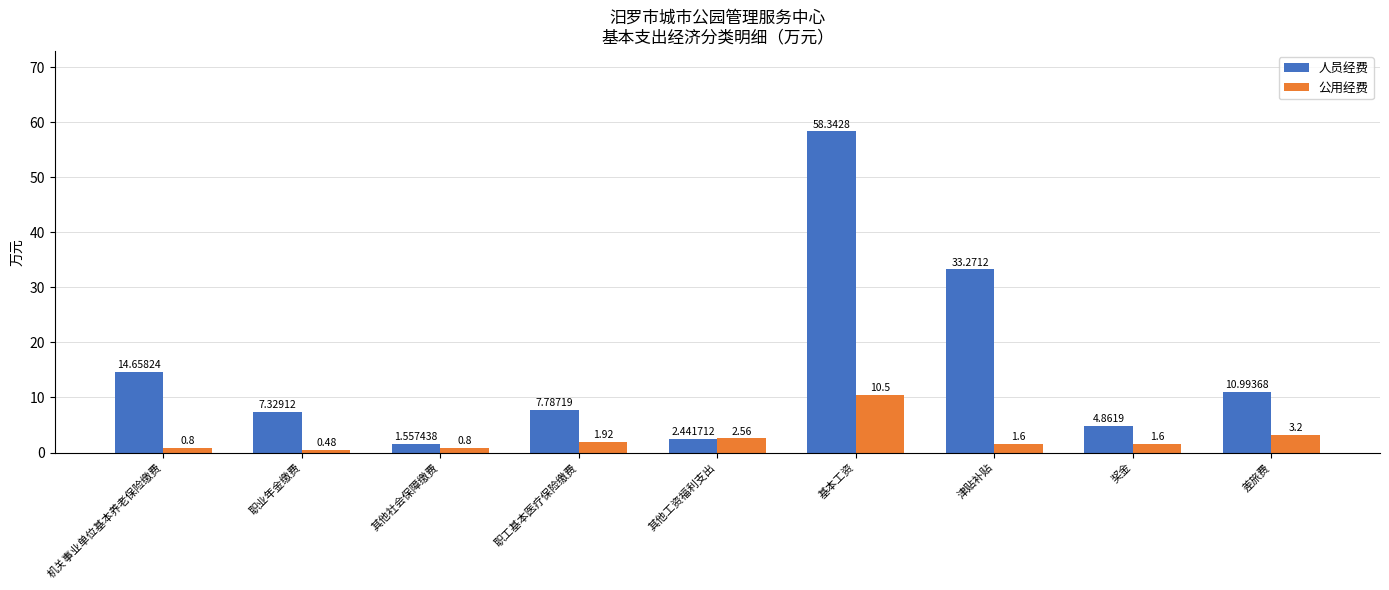

Does the chart contain stacked bars?

No